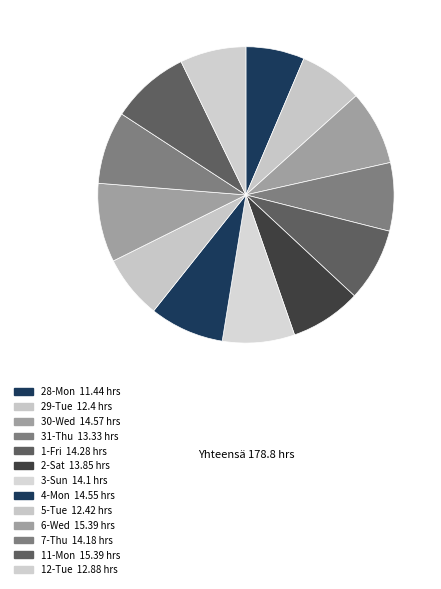

How many slices are in this pie chart?

13